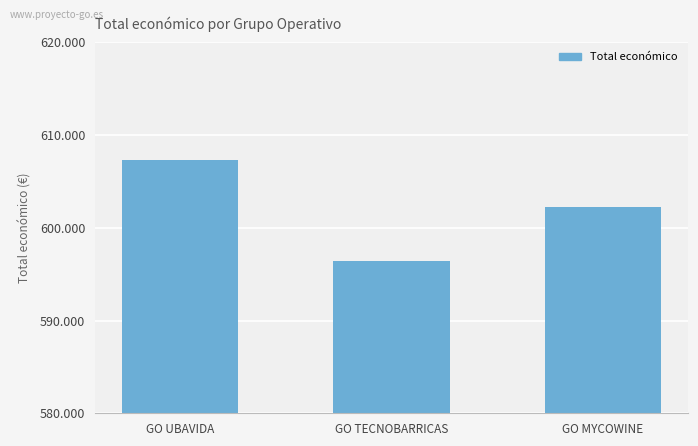

What is the change in value from GO UBAVIDA to GO MYCOWINE?

-5046.6